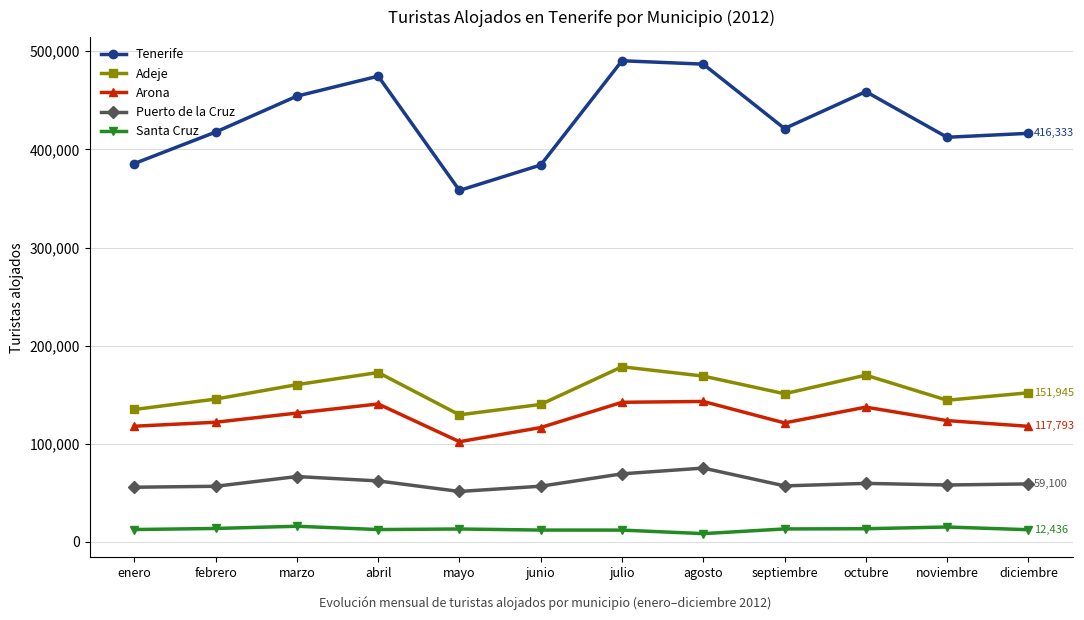

At how many categories does at least one series exceed 82083?

12